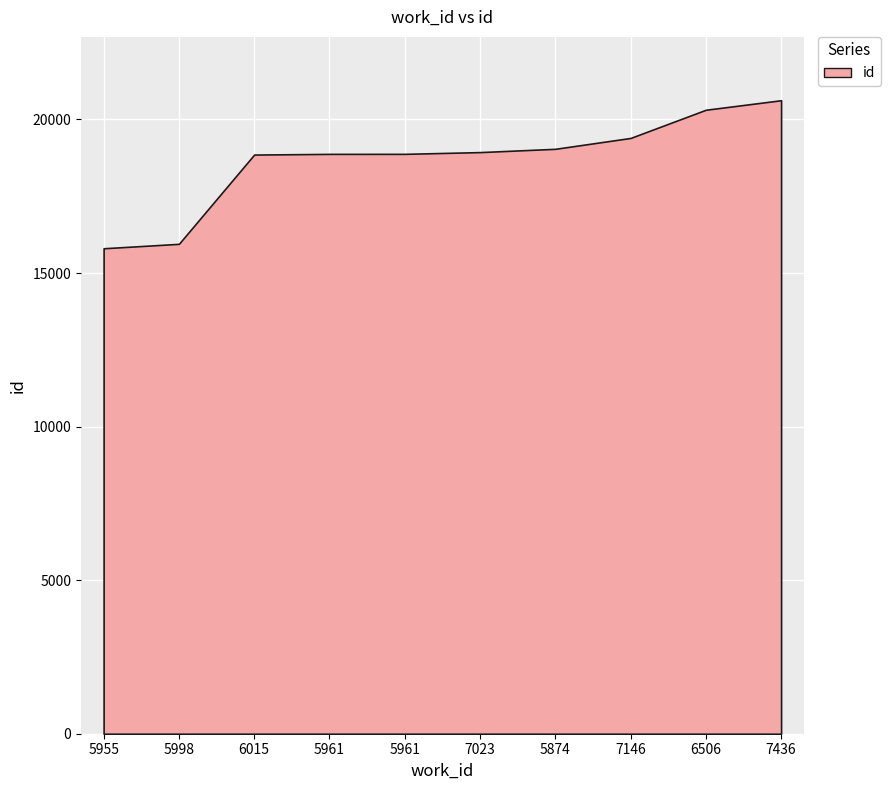

How many categories are shown in the chart?

10